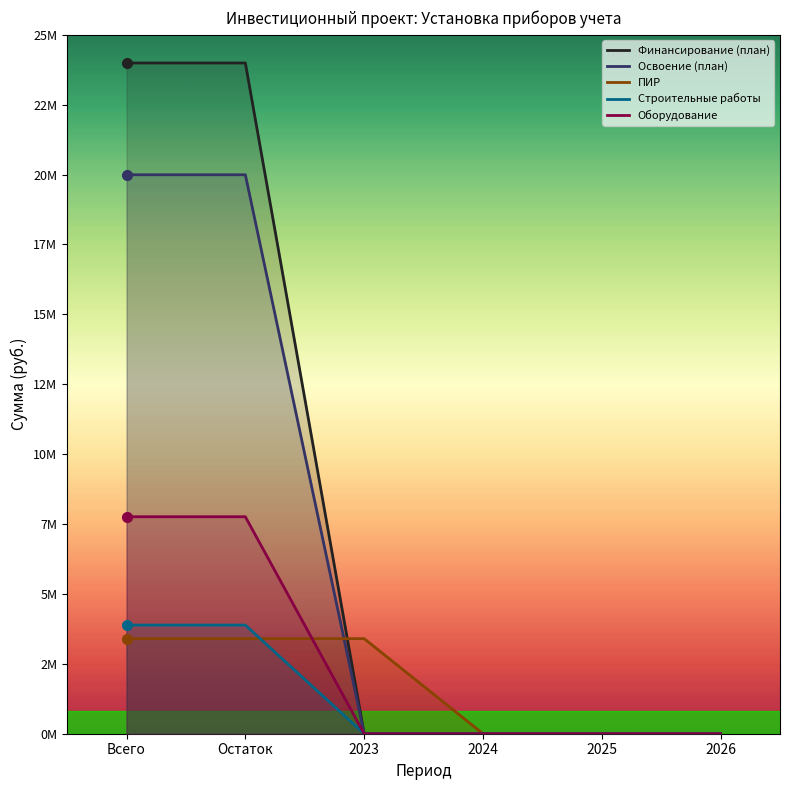

True or false: Оборудование and Освоение (план) intersect in this chart.

False